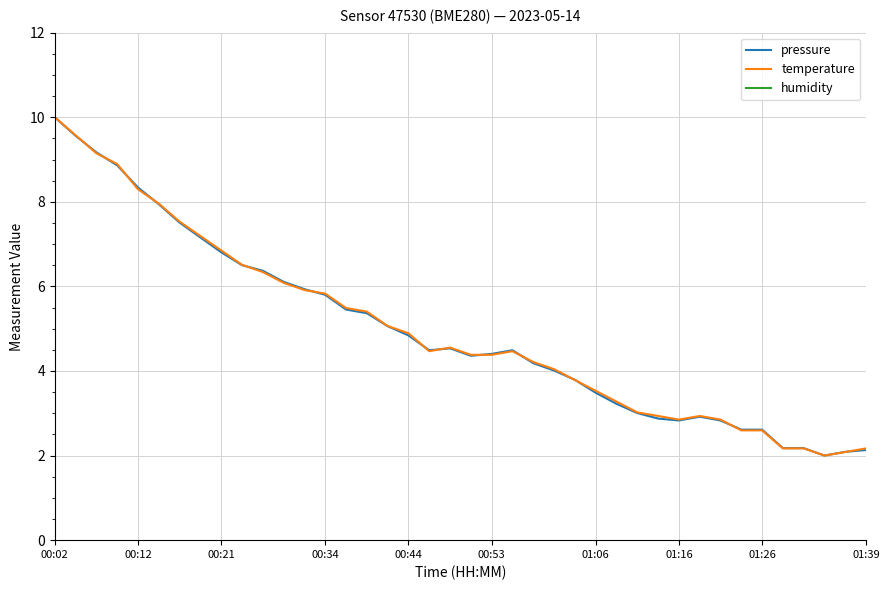

What is the label of the 16th point from the right?

24